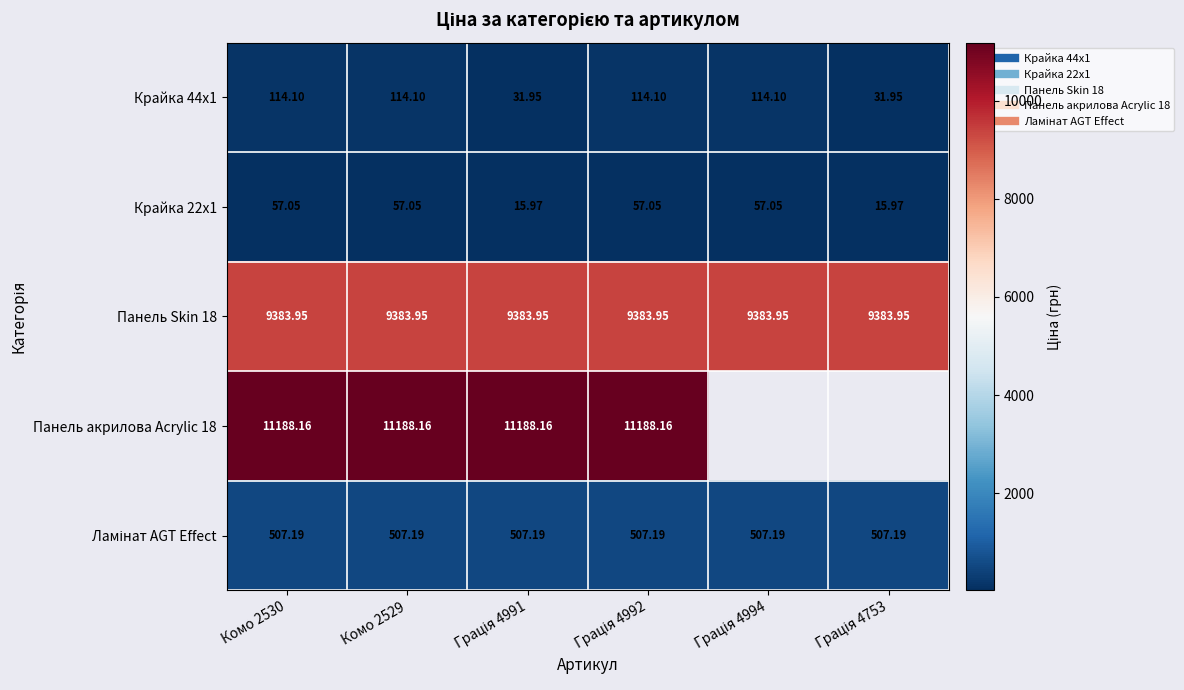

Is it true that Крайка 22x1 equals 80.3 at Комо 2530?

False